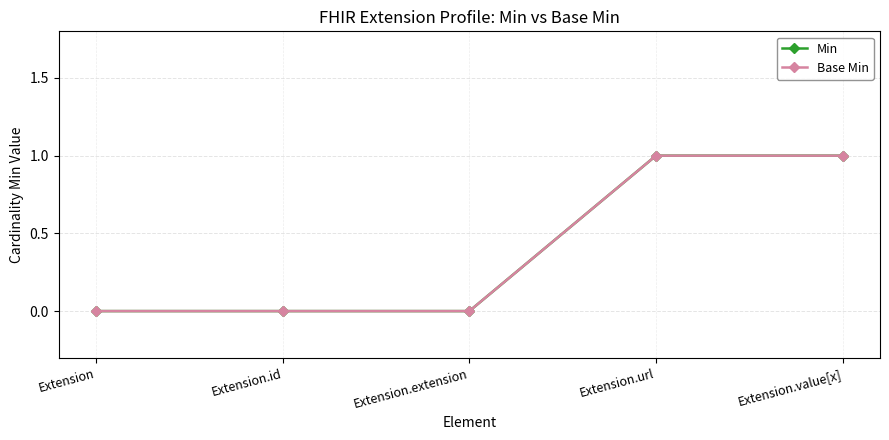

True or false: Base Min and Min cross at least once.

False